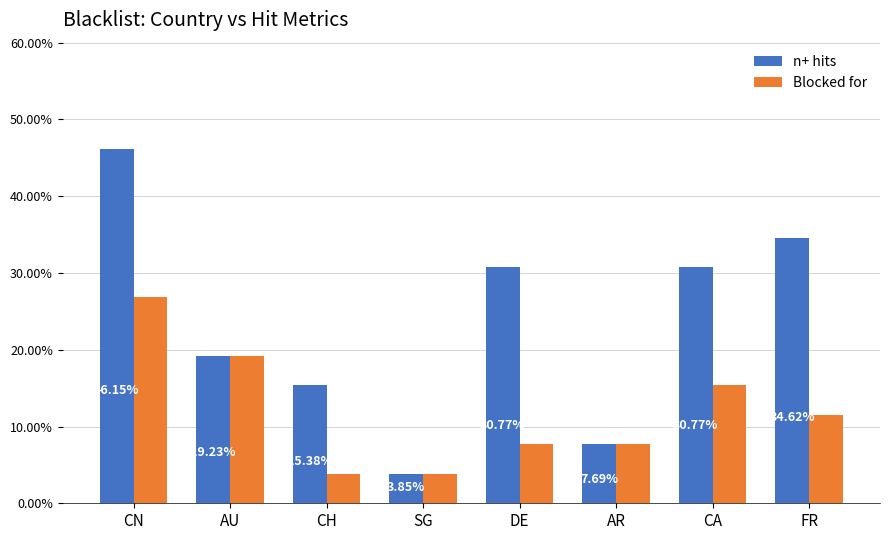

At how many categories does at least one series exceed 0?

8